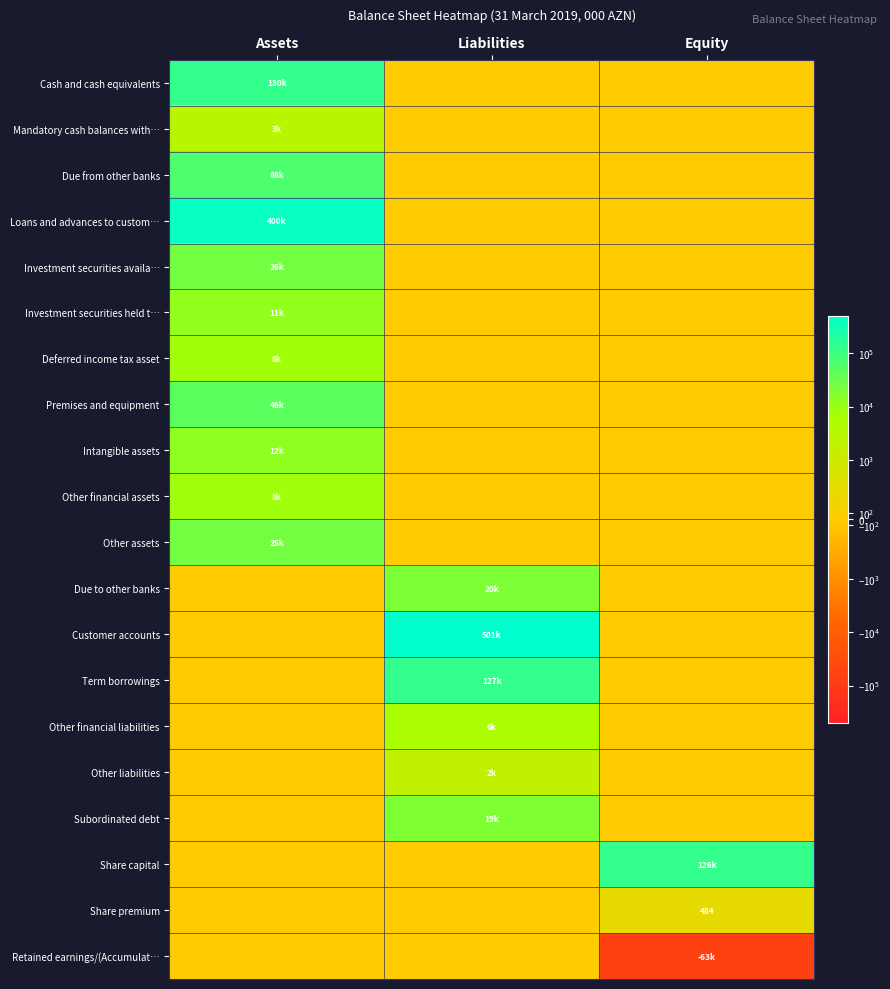

Count the number of categories in the chart.

3